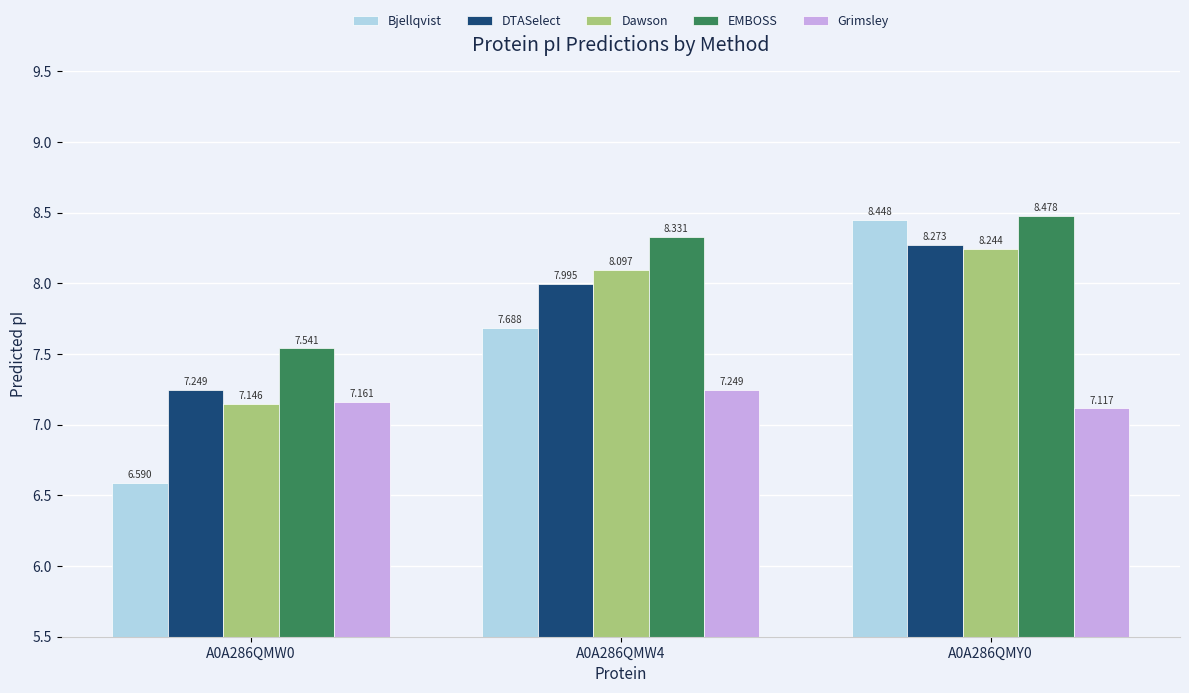

Rank the categories by Dawson value from highest to lowest.

A0A286QMY0, A0A286QMW4, A0A286QMW0